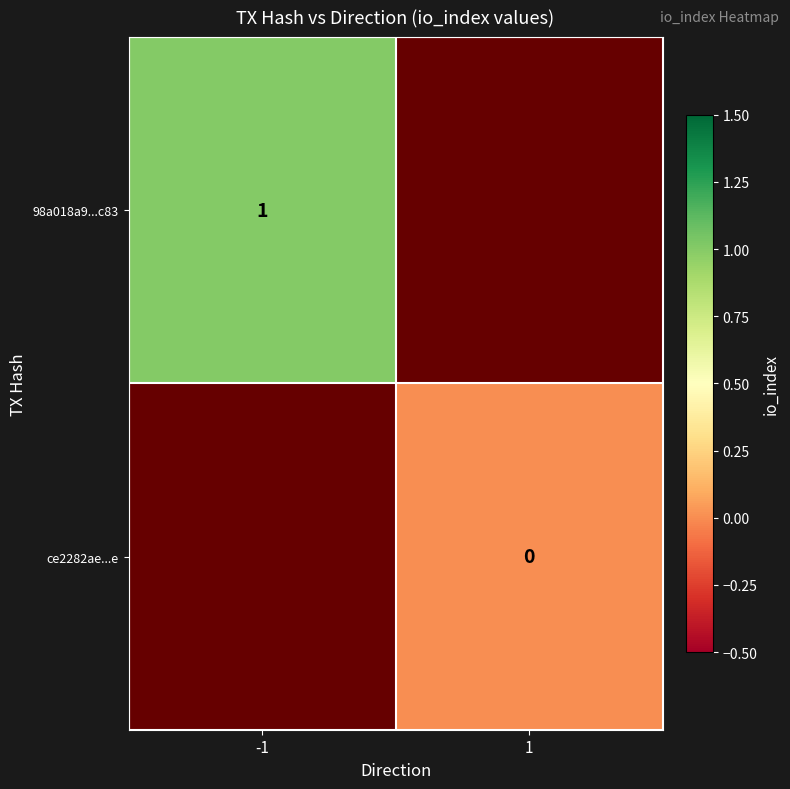

Which label corresponds to the largest value in the chart?

-1